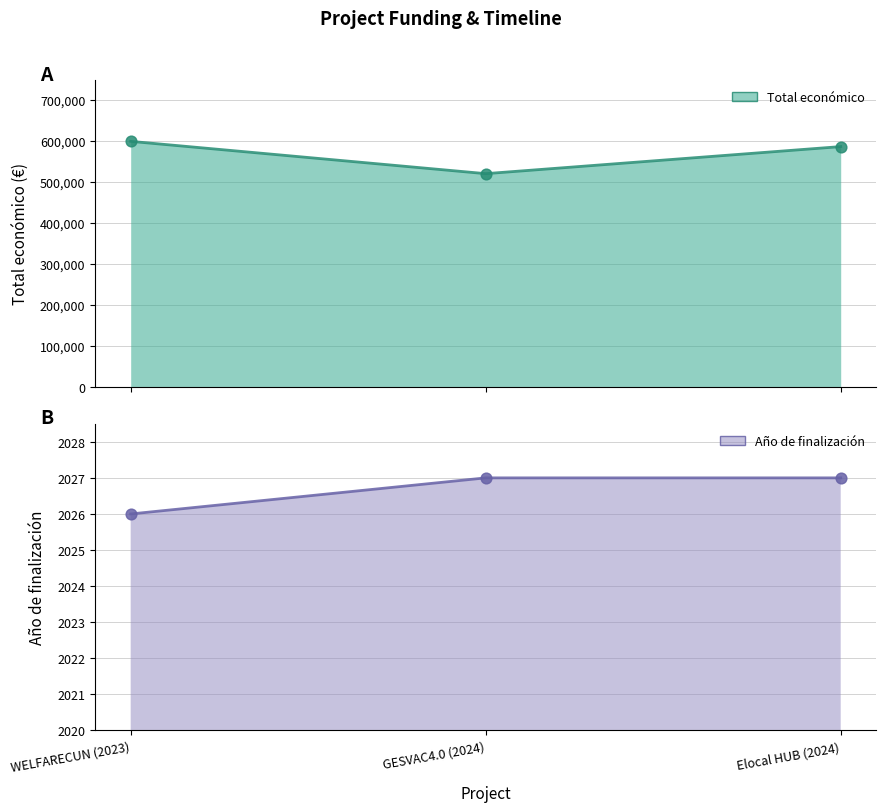

Is the value of Año de finalización at WELFARECUN (2023) greater than the value of Total económico at WELFARECUN (2023)?

No